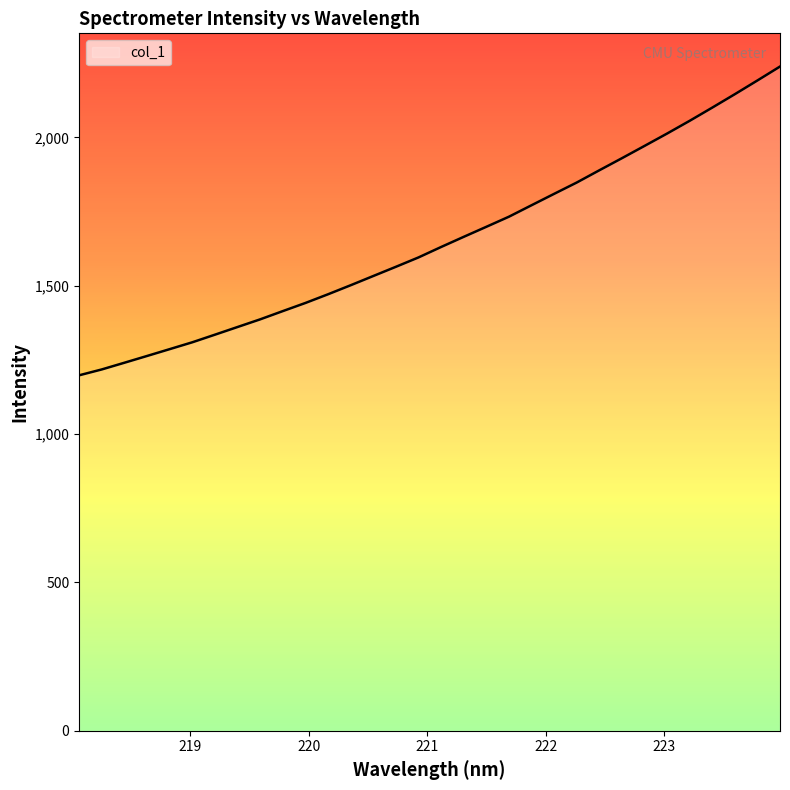

What is the difference between the second highest and minimum values?

993.7